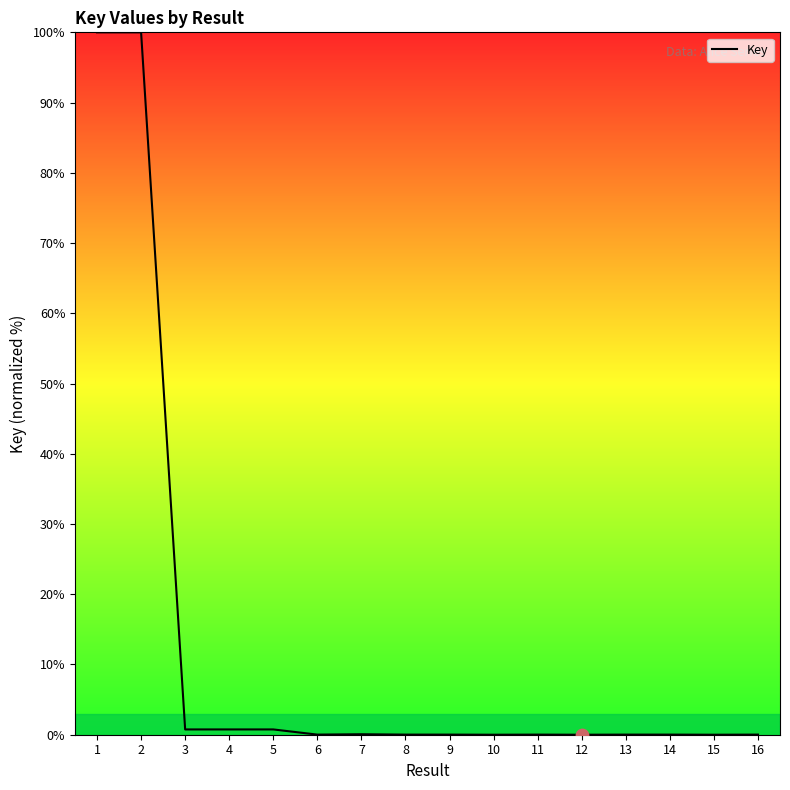

The chart shows a value of 0.8 at 3. True or false?

True